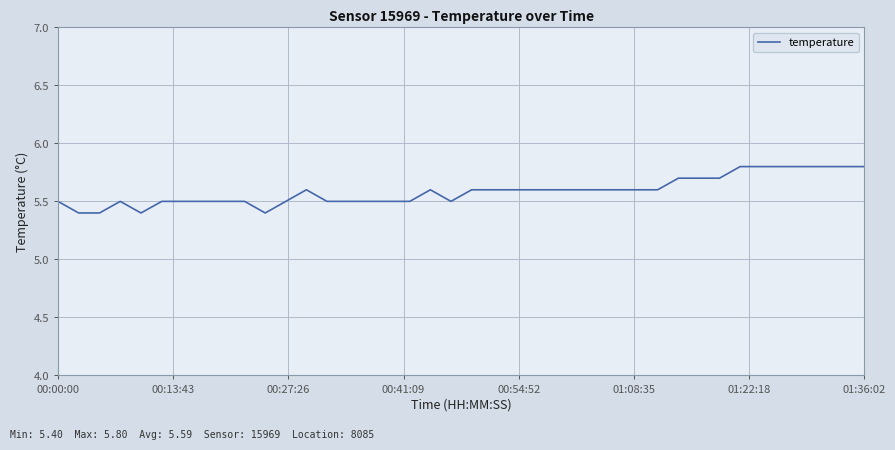

What is the smallest value displayed?

5.4